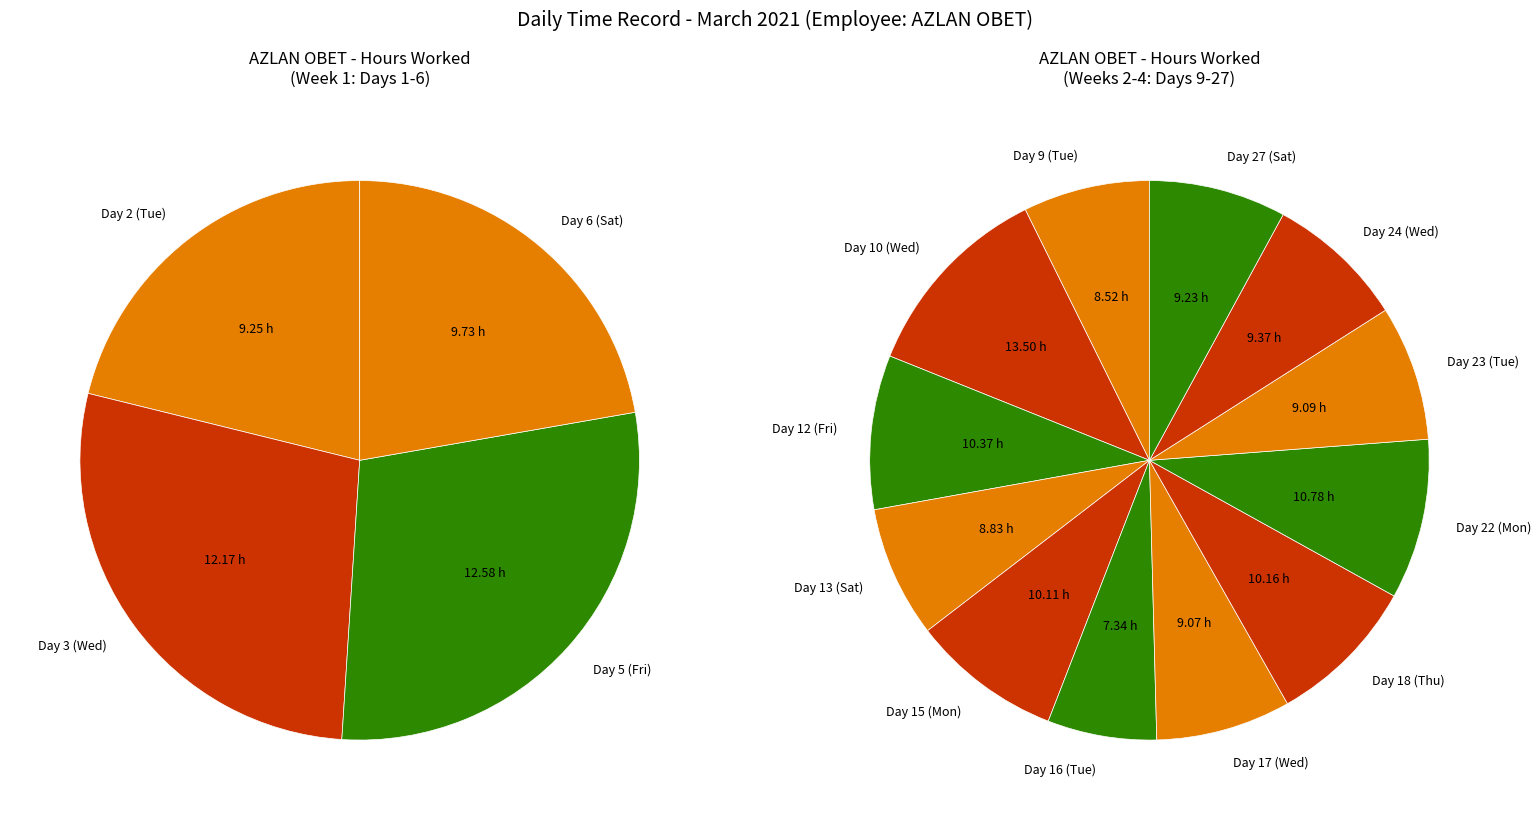

True or false: Day 15 (Mon) accounts for 1% of the total.

False